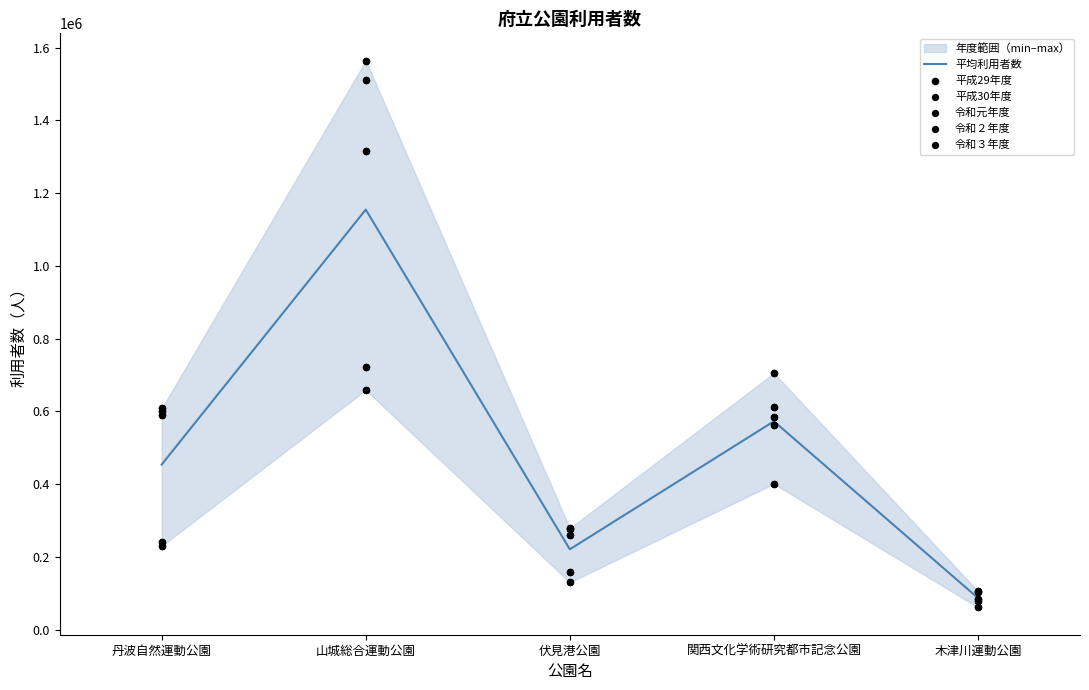

Which series has the largest total across all categories?

令和元年度